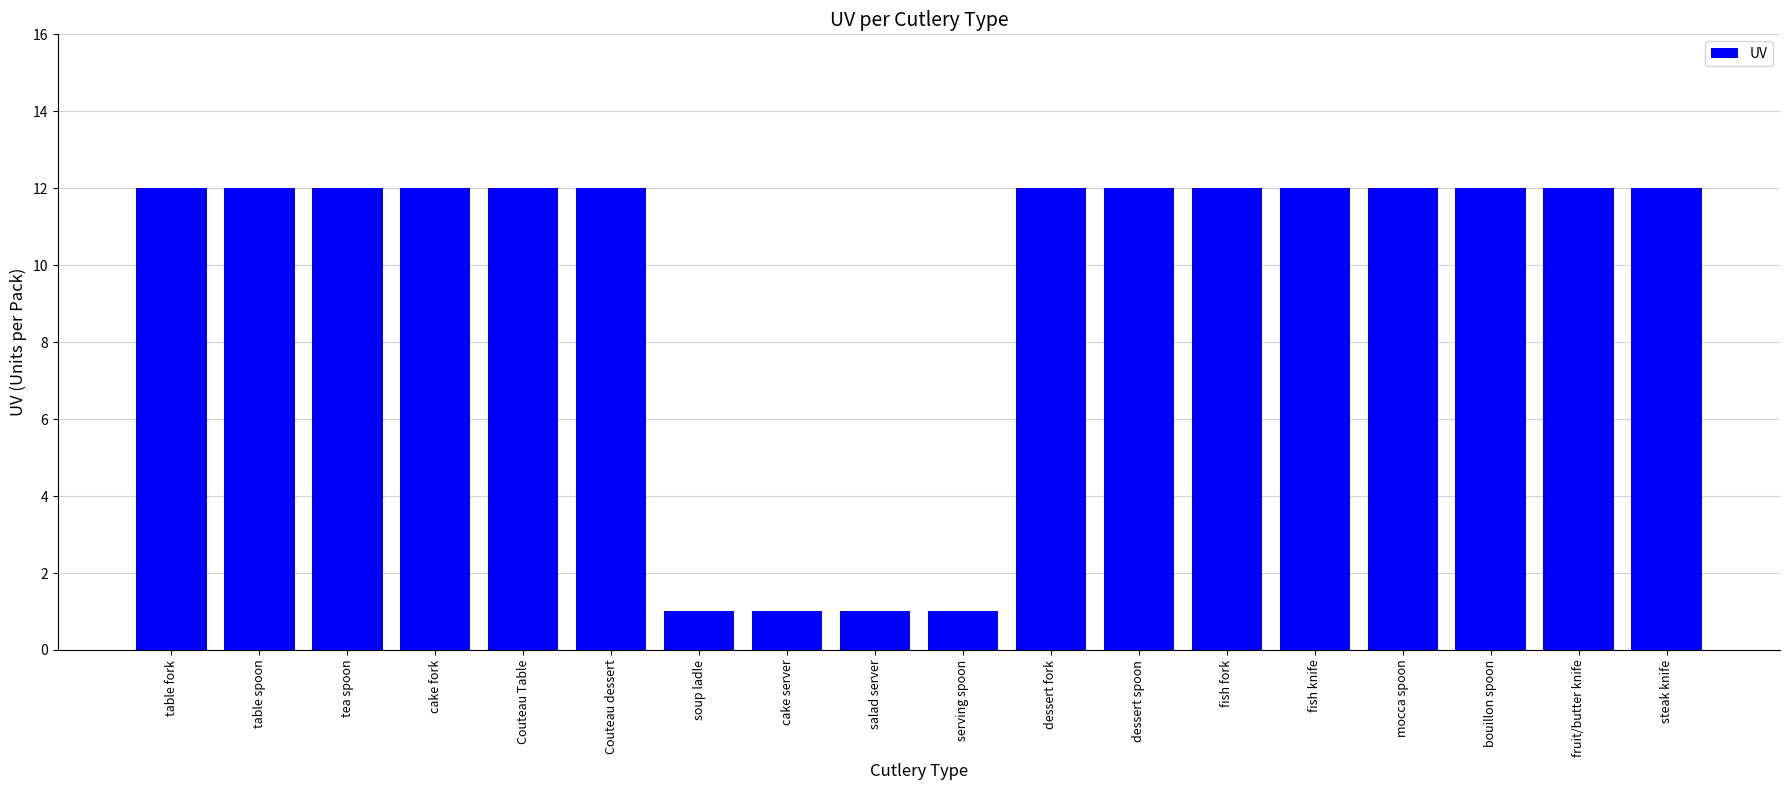

The value at salad server is 1. True or false?

True